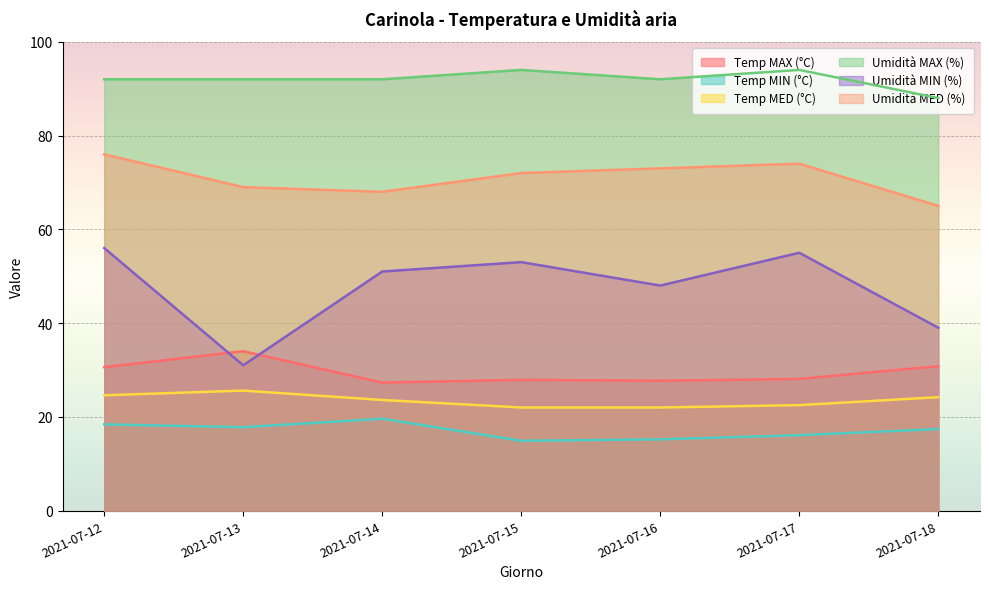

The value of Temp MED (°C) at 2021-07-14 is 23.6. True or false?

True